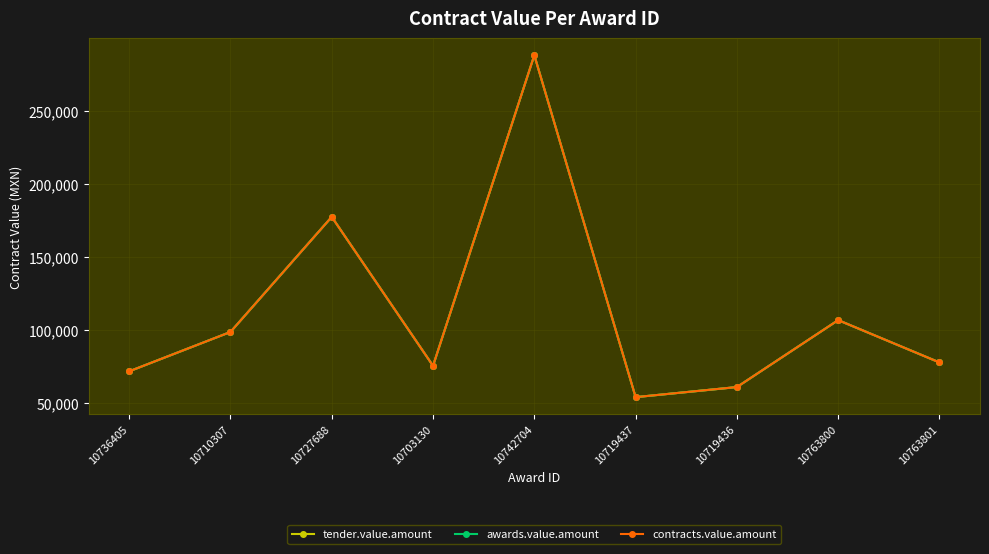

How many lines are shown in the chart?

3